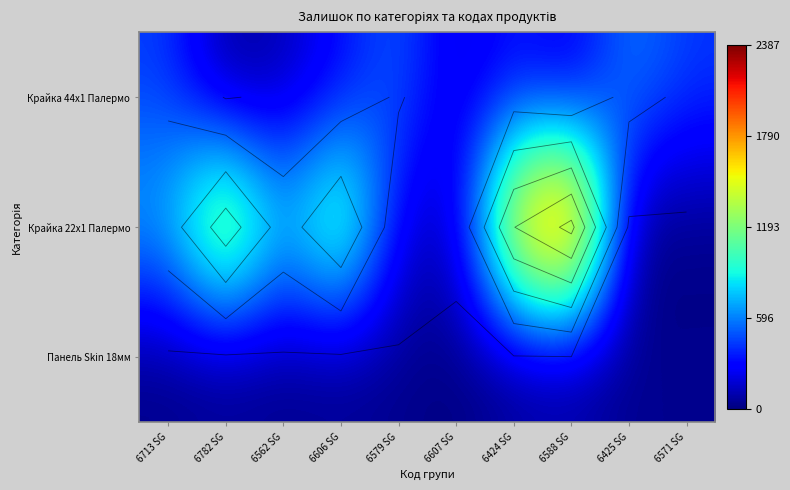

Which label corresponds to the largest value in the chart?

6588 SG